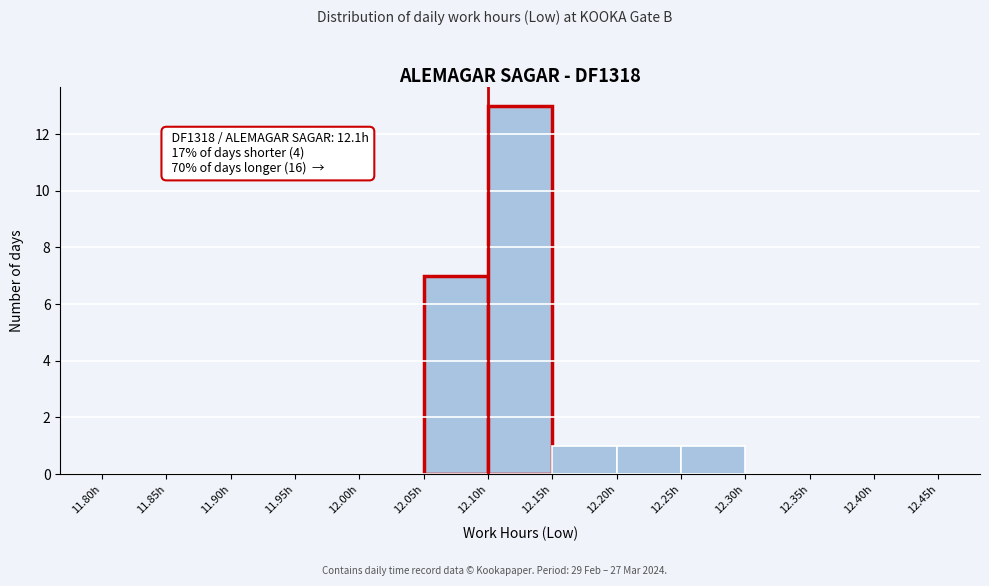

Which range on the x-axis has the tallest bar?

12.10 to 12.15